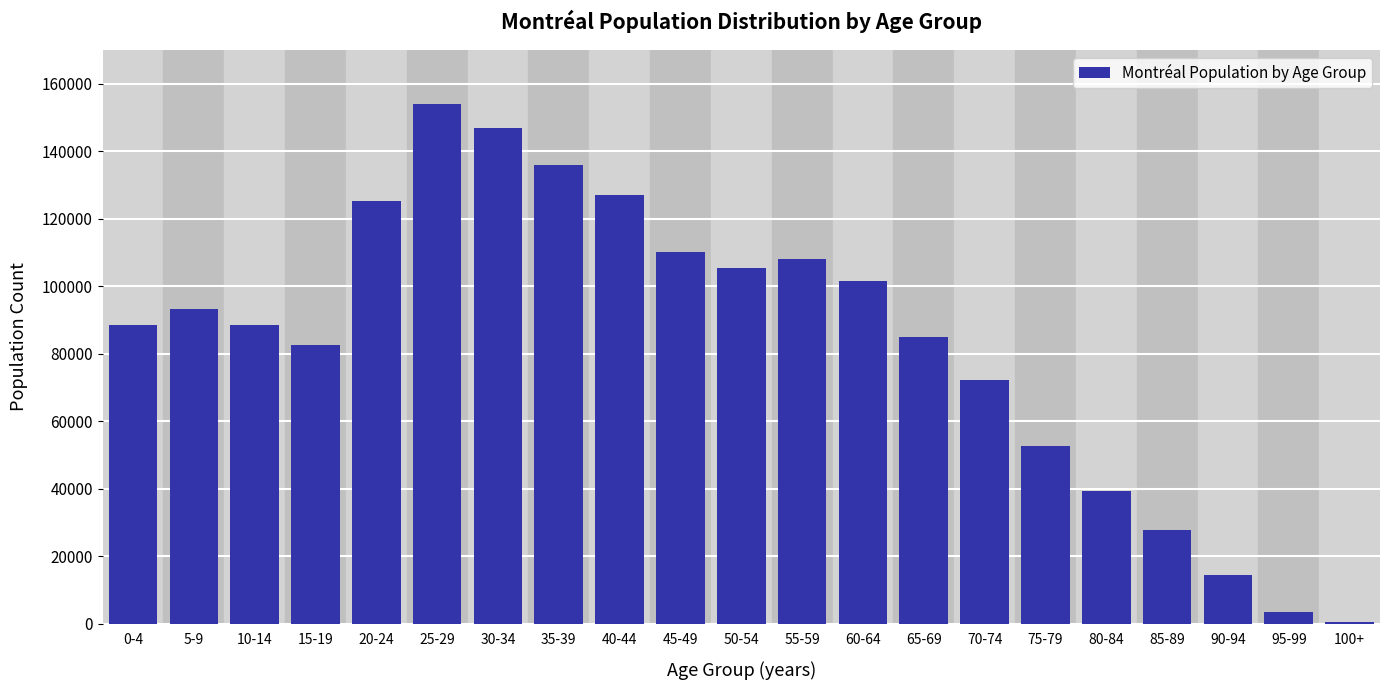

Between 75-79 and 70-74, which is larger?

70-74